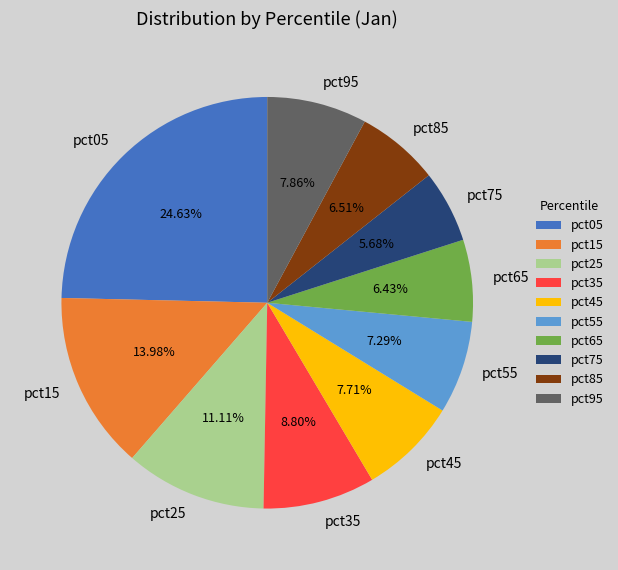

Does any single category account for the majority?

No